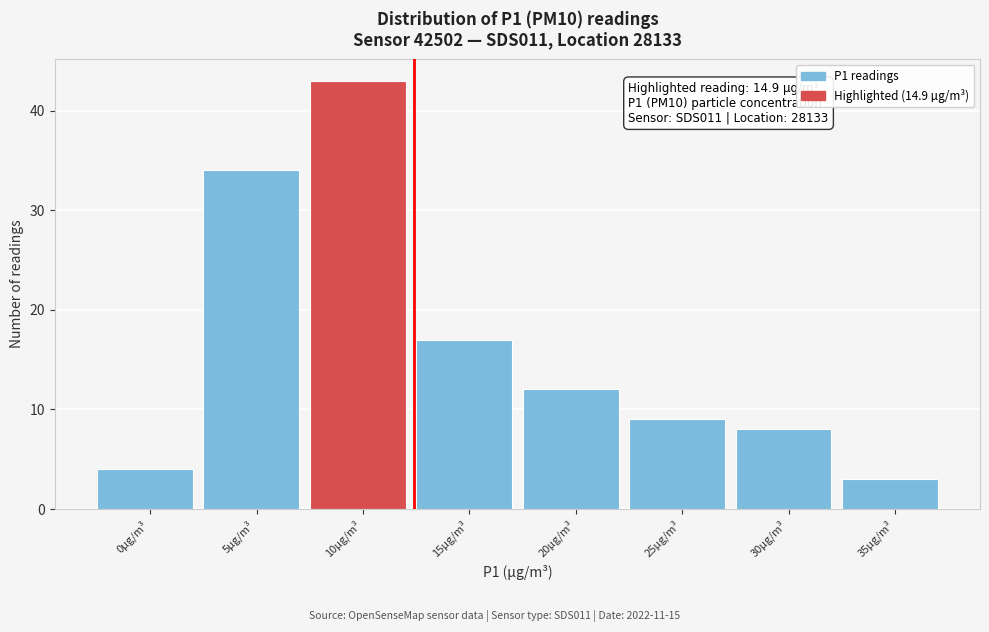

Reading right to left, what are all the values shown in this chart?

35µg/m³=3	30µg/m³=8	25µg/m³=9	20µg/m³=12	15µg/m³=17	10µg/m³=43	5µg/m³=34	0µg/m³=4